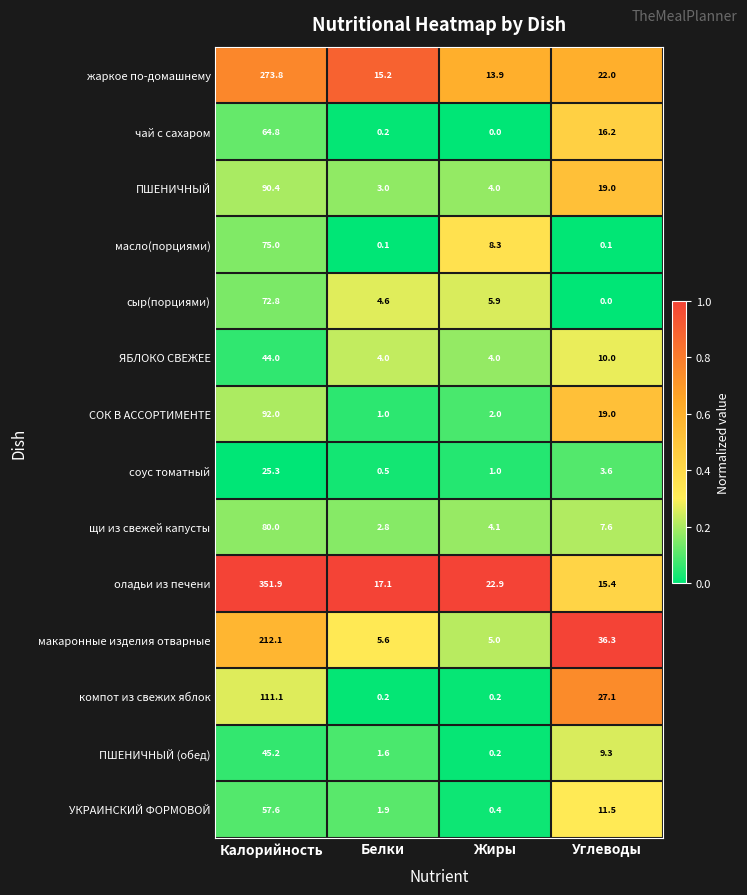

Rank the series by their maximum value, from highest to lowest.

оладьи из печени, жаркое по-домашнему, макаронные изделия отварные, компот из свежих яблок, СОК В АССОРТИМЕНТЕ, ПШЕНИЧНЫЙ, щи из свежей капусты, масло(порциями), сыр(порциями), чай с сахаром, УКРАИНСКИЙ ФОРМОВОЙ, ПШЕНИЧНЫЙ (обед), ЯБЛОКО СВЕЖЕЕ, соус томатный